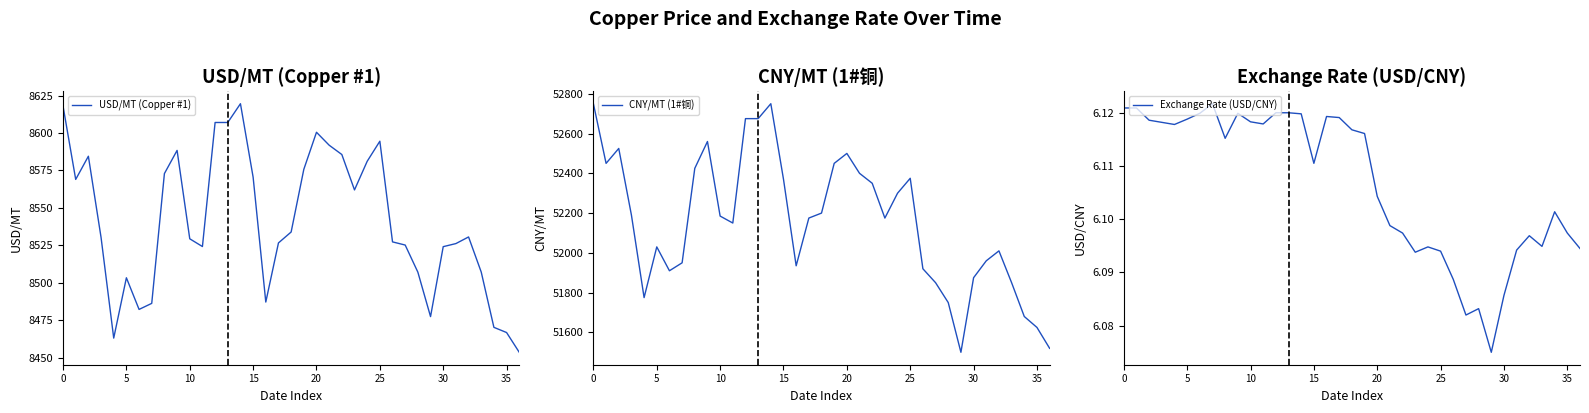

What is the spread (max minus min) of values at 15?

52183.9